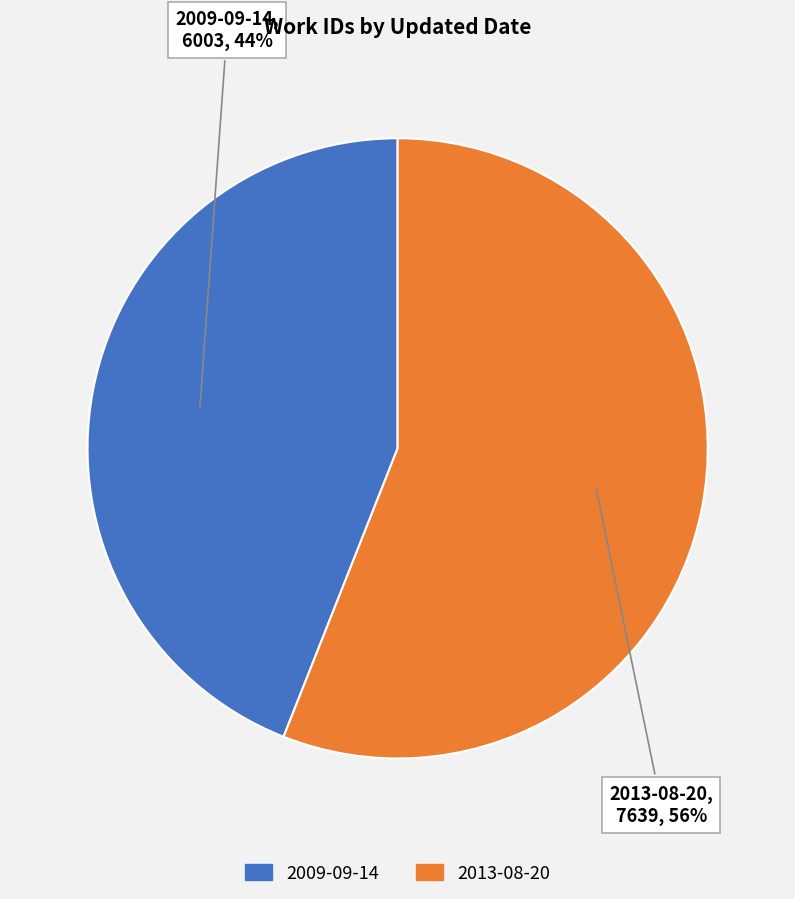

Does 2009-09-14 represent more than half of the total?

No